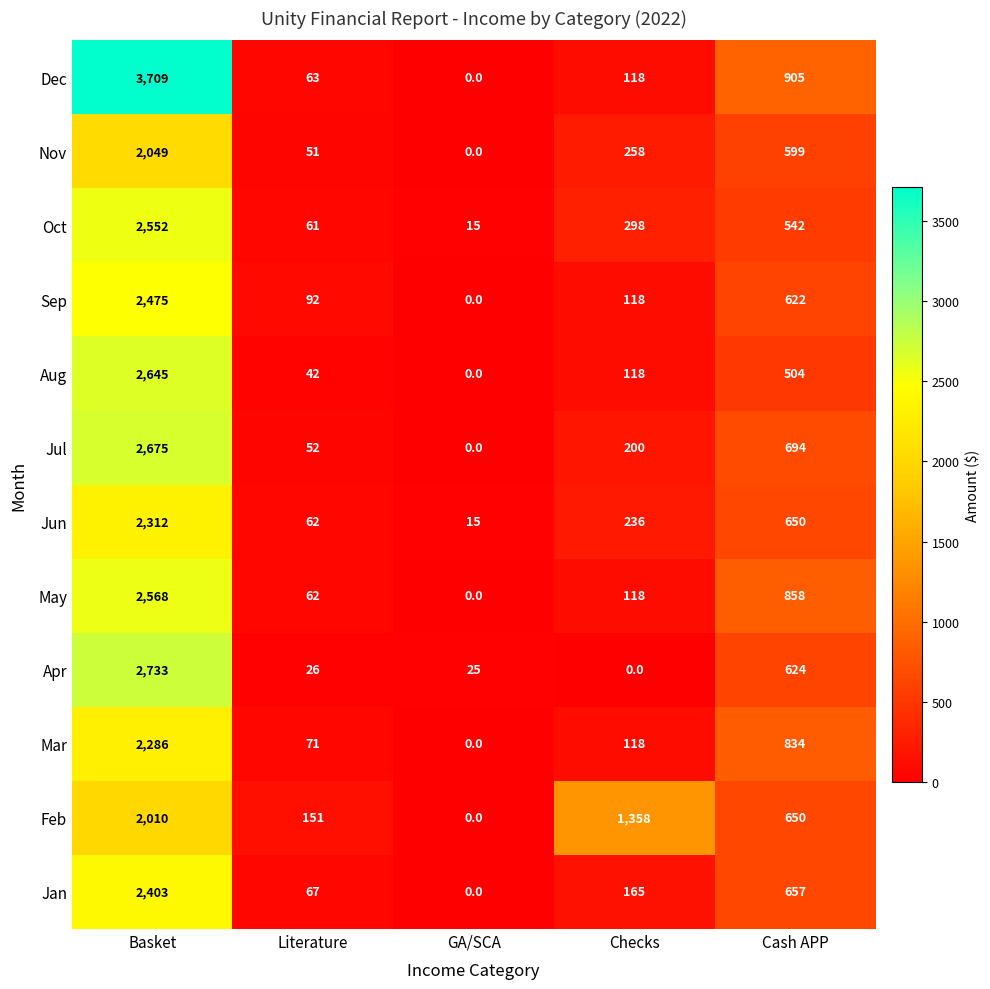

Where is Nov nearest to the value 1024?

Cash APP